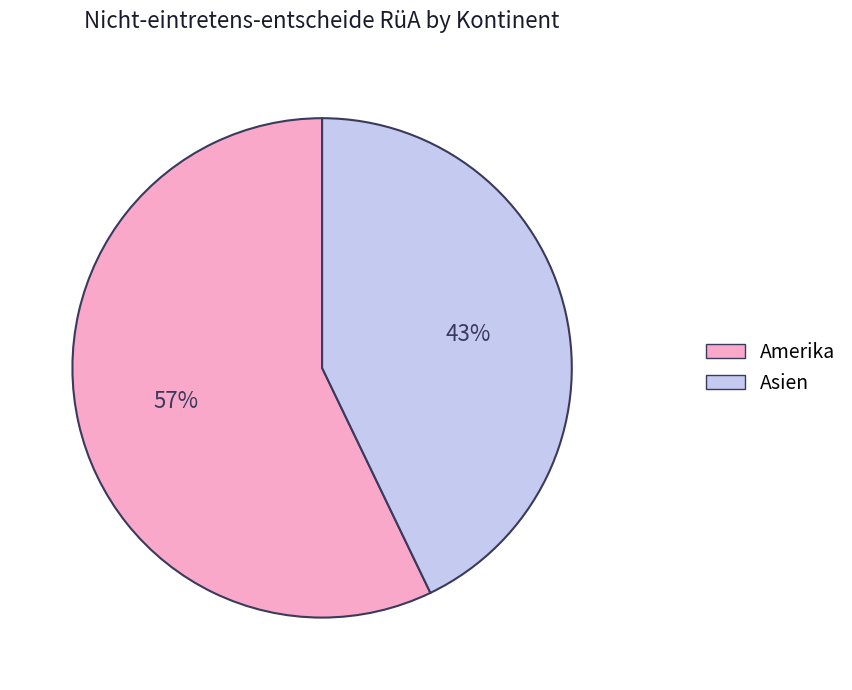

The Asien slice represents 43% of the pie. True or false?

True